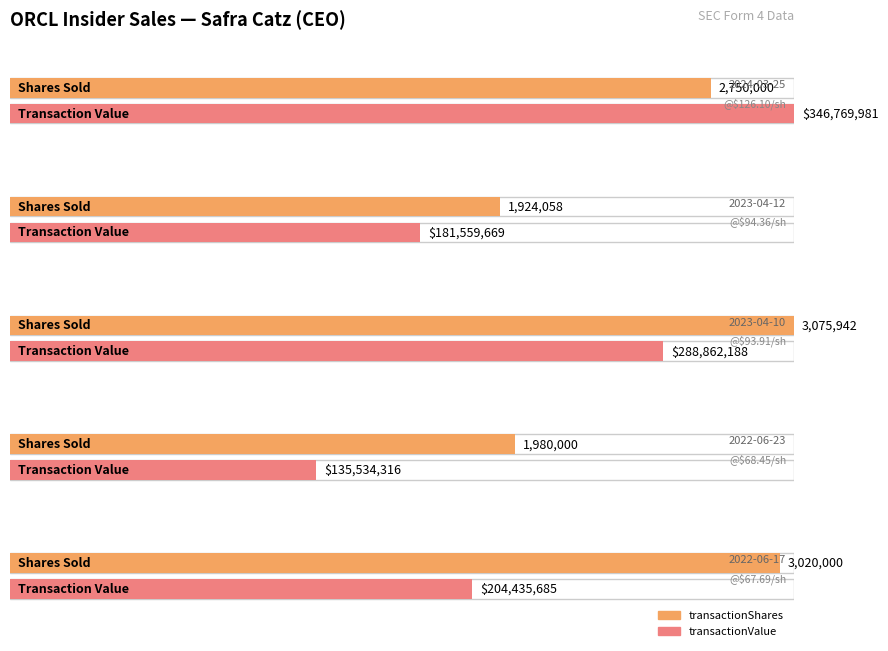

At which category does the chart reach its peak across all series?

2024-03-25